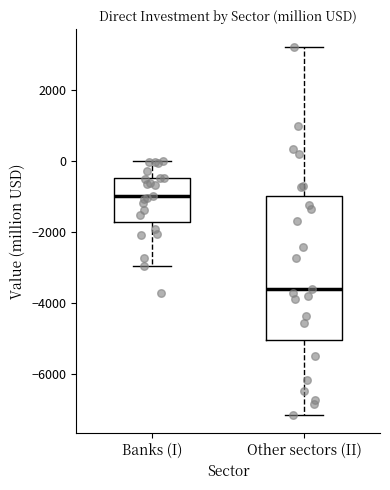

Which box is the tallest, from its lower edge to its upper edge?

Other sectors (II)